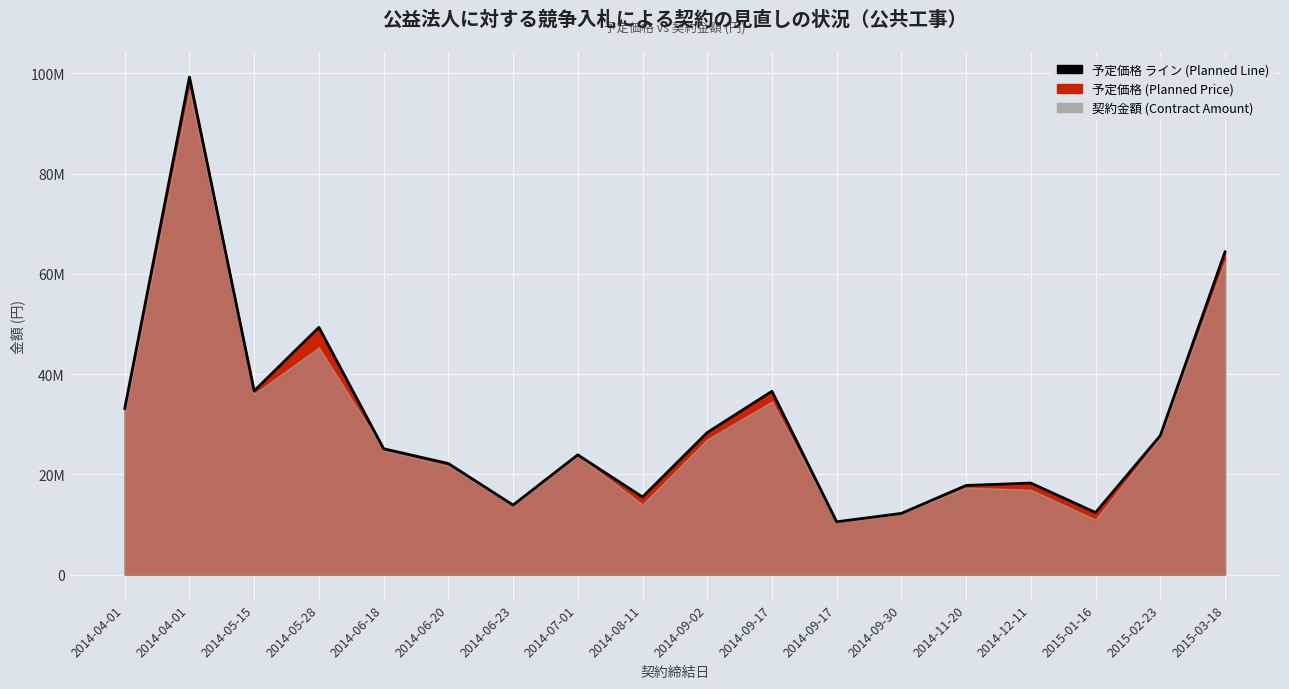

How many lines are shown in the chart?

1